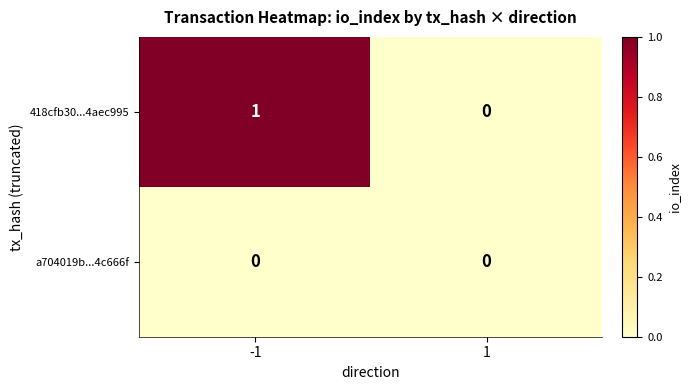

Which series has the largest total across all categories?

418cfb30...4aec995